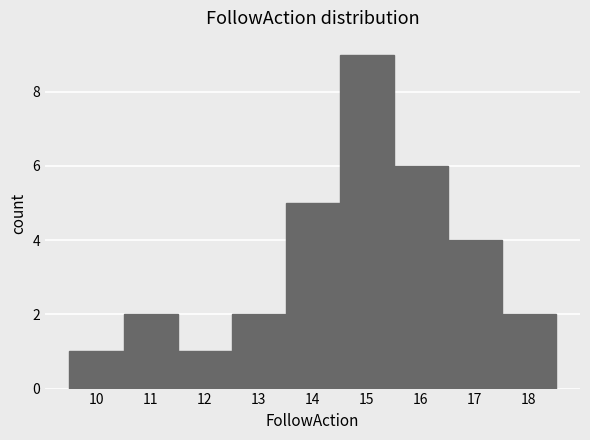

Reading left to right, list every bar in this chart as the range it spans on the x-axis followed by its height. The values are not printed on the chart, so give them approximately, as read against the axis.

9.5 to 10.5: 1
10.5 to 11.5: 2
11.5 to 12.5: 1
12.5 to 13.5: 2
13.5 to 14.5: 5
14.5 to 15.5: 9
15.5 to 16.5: 6
16.5 to 17.5: 4
17.5 to 18.5: 2